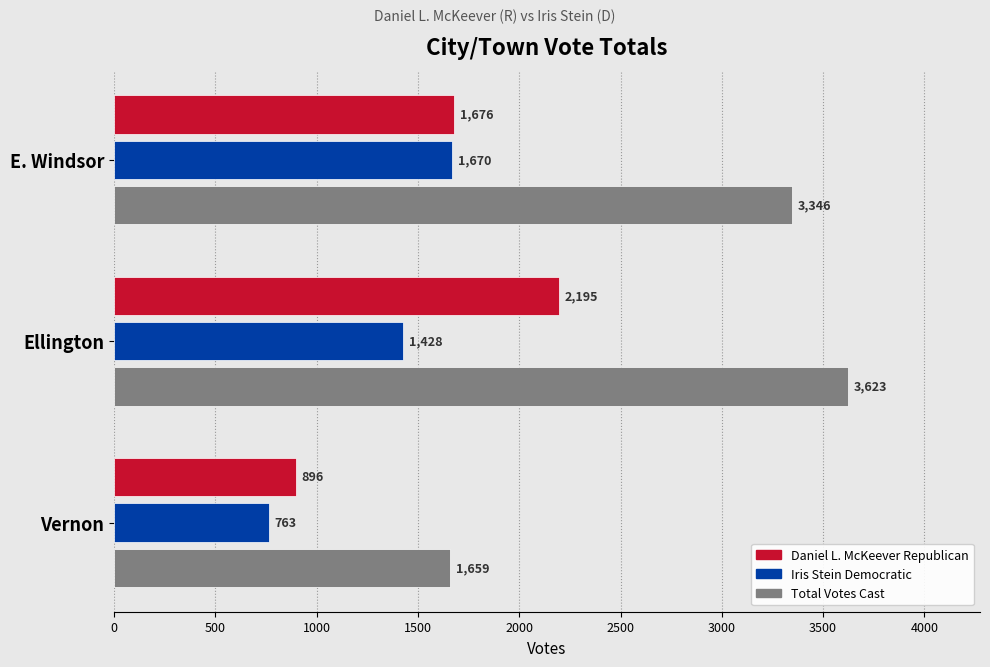

Is it true that Iris Stein Democratic equals 763 at Vernon?

True